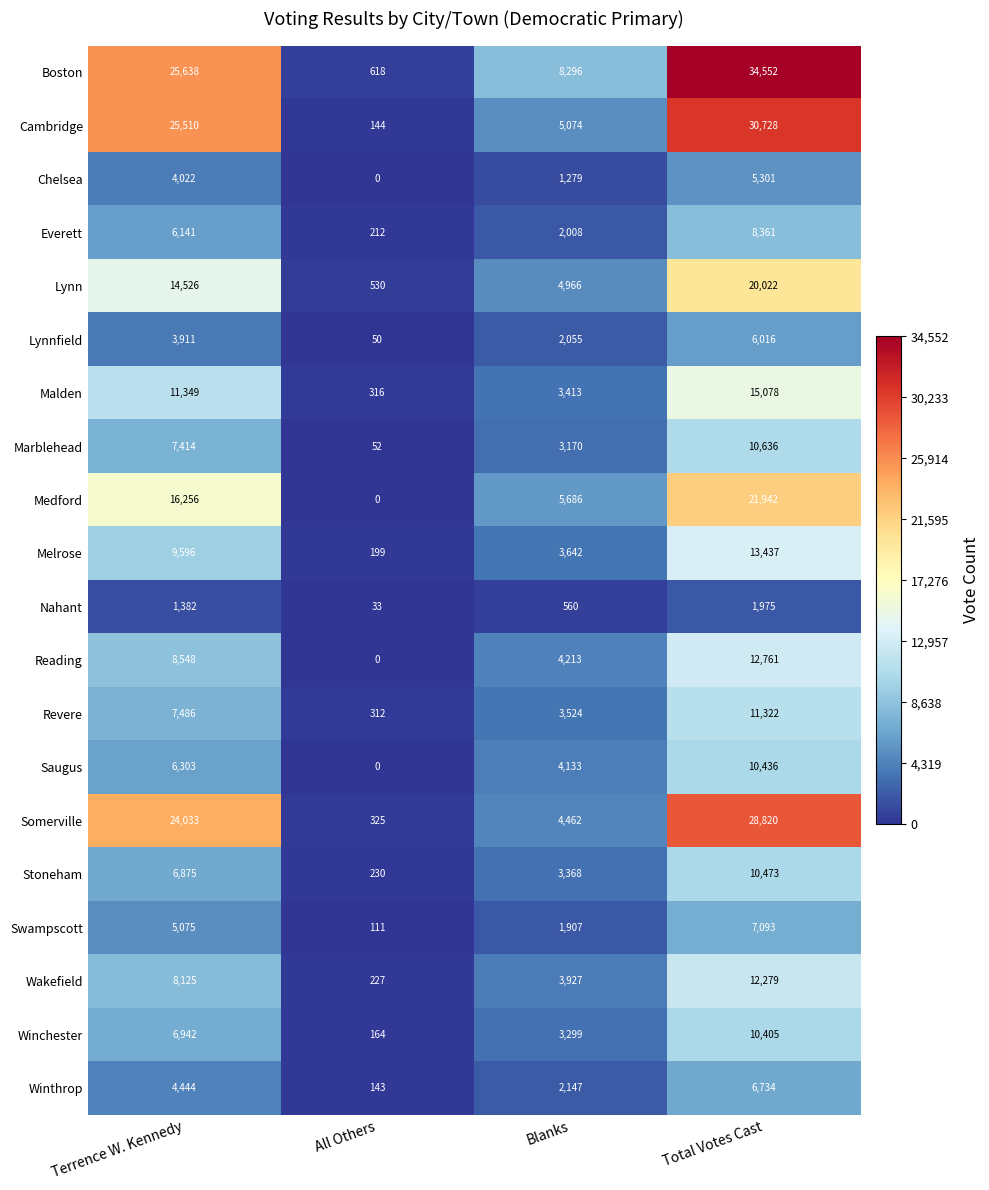

Which series has the largest total across all categories?

Boston